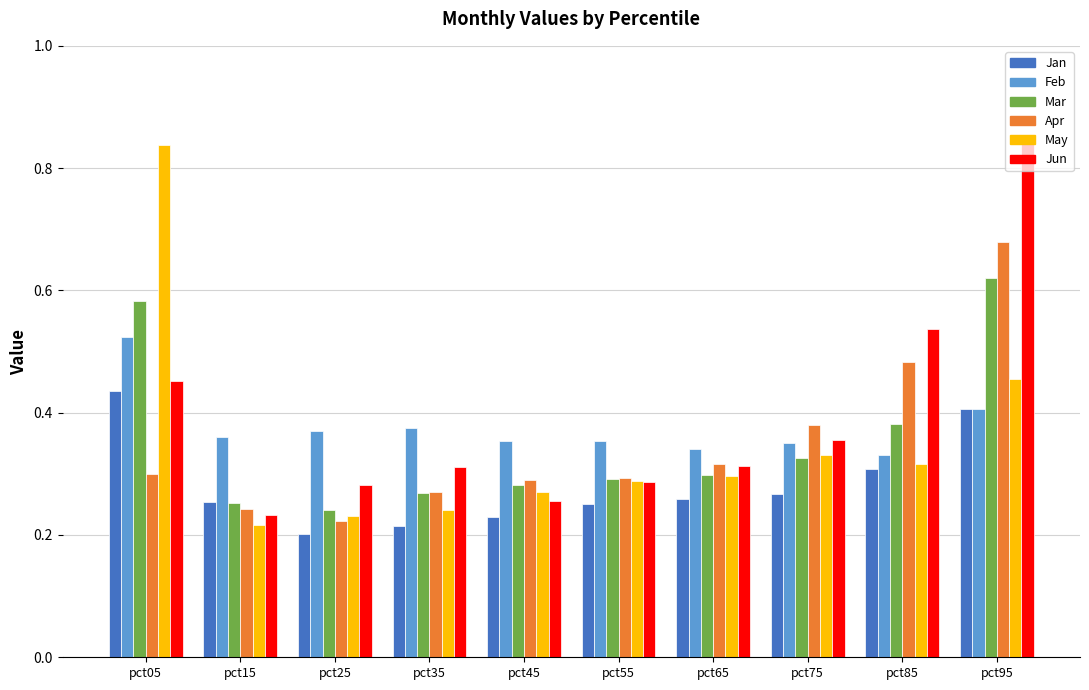

Which category has the lowest value in the Apr series?

pct25